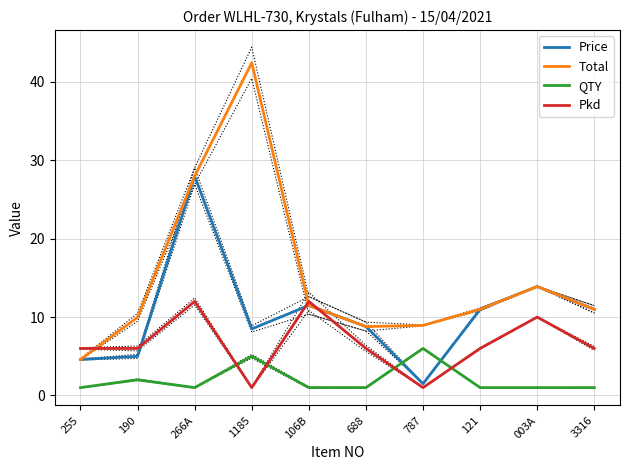

At which category does the chart reach its peak across all series?

1185